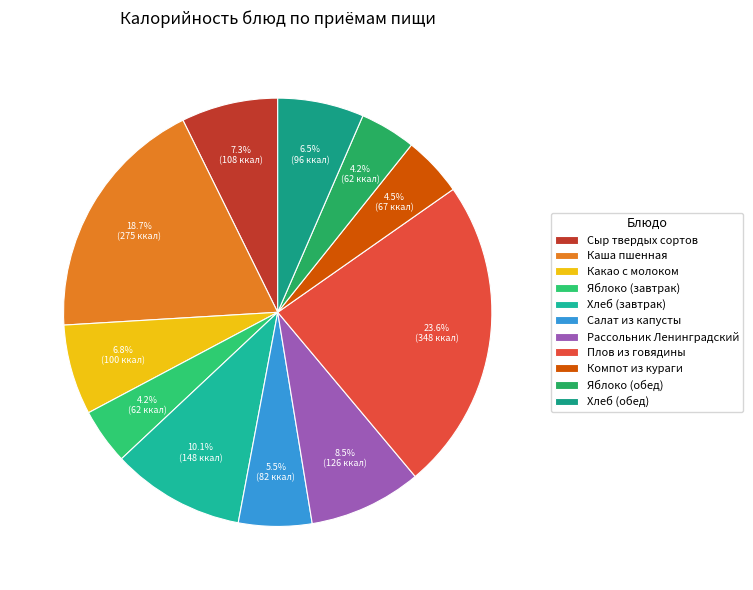

To the nearest percent, what is the average slice percentage?

9%